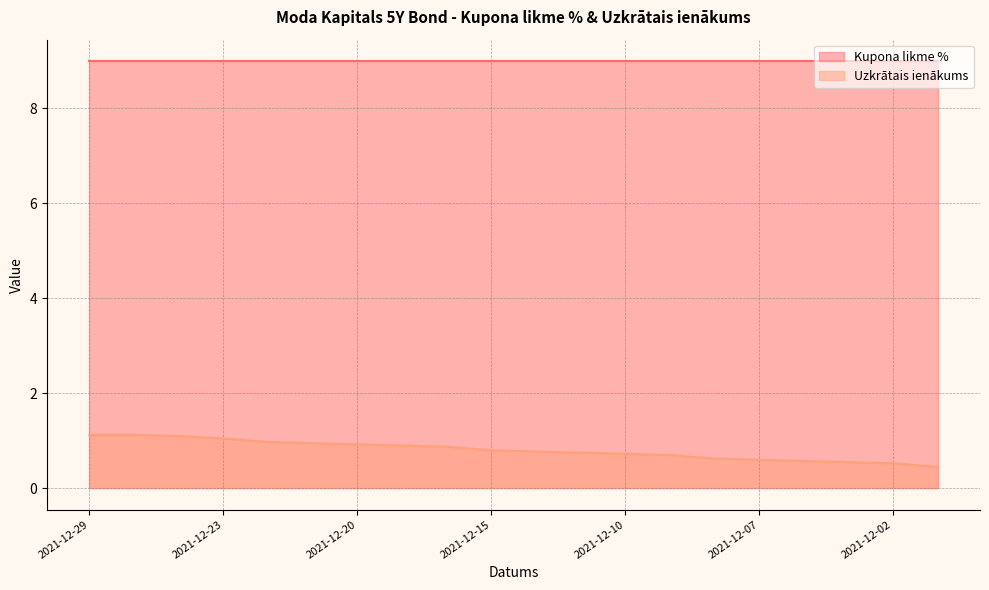

How many lines are shown in the chart?

2